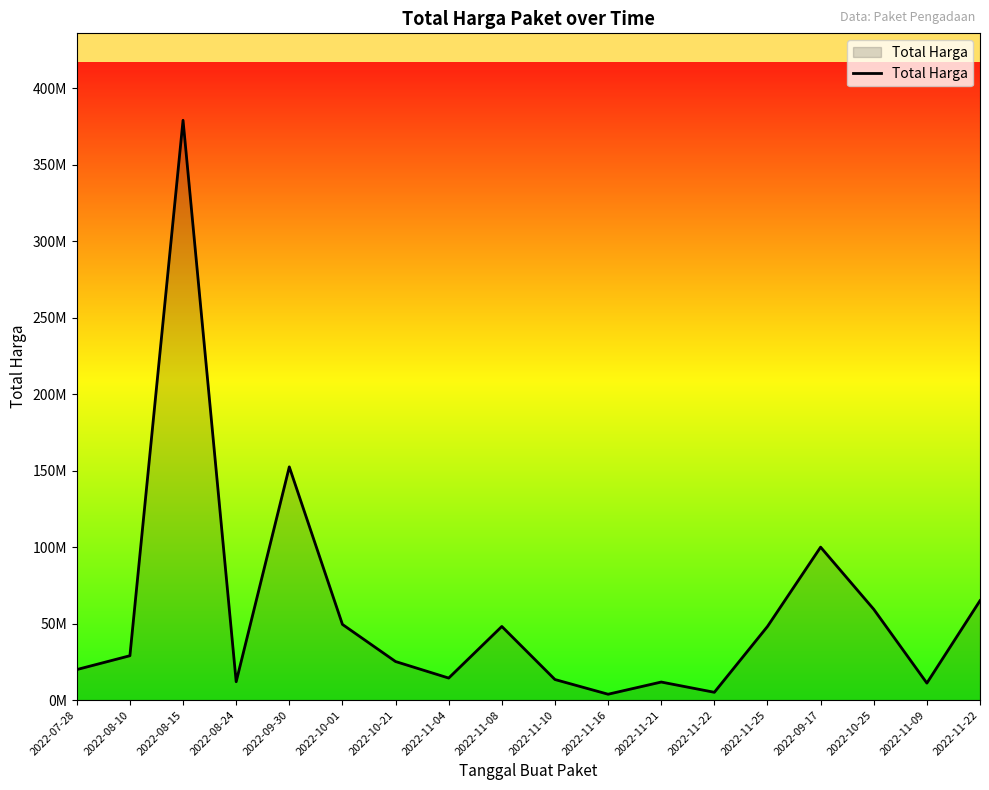

List the labels in order of value, largest first.

2022-08-15, 2022-09-30, 2022-09-17, 2022-11-22, 2022-10-25, 2022-10-01, 2022-11-08, 2022-11-25, 2022-08-10, 2022-10-21, 2022-07-28, 2022-11-04, 2022-11-10, 2022-08-24, 2022-11-21, 2022-11-09, 2022-11-22, 2022-11-16